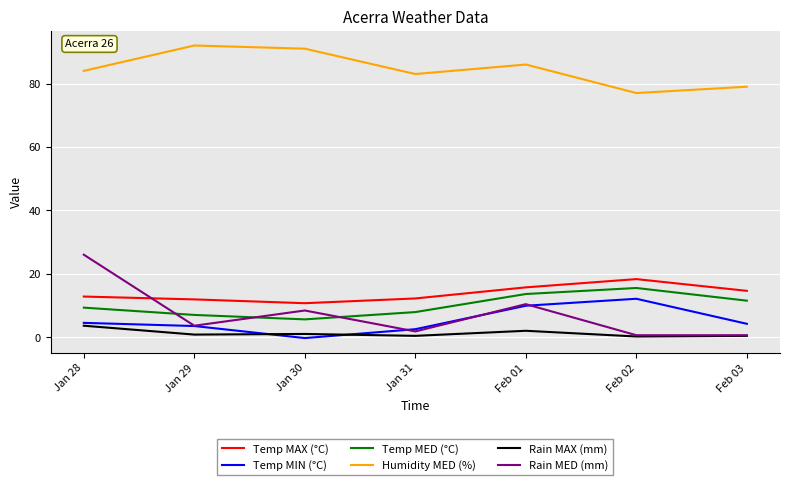

What is the approximate value of Temp MED (°C) at Jan 29?

7.0